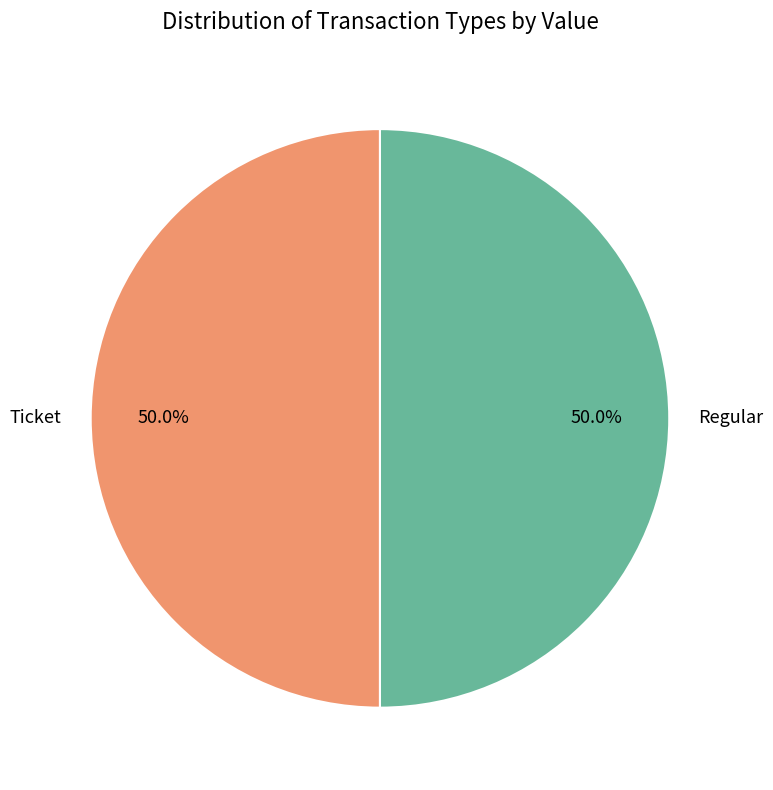

Is the sum of Regular and Ticket greater than half?

Yes